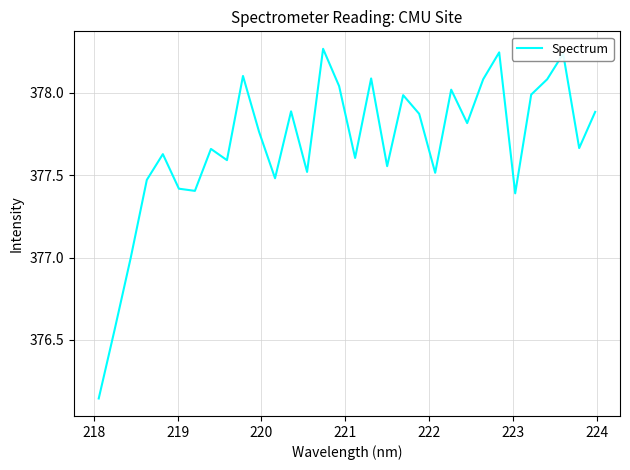

What is the difference between the maximum and minimum values?

2.1